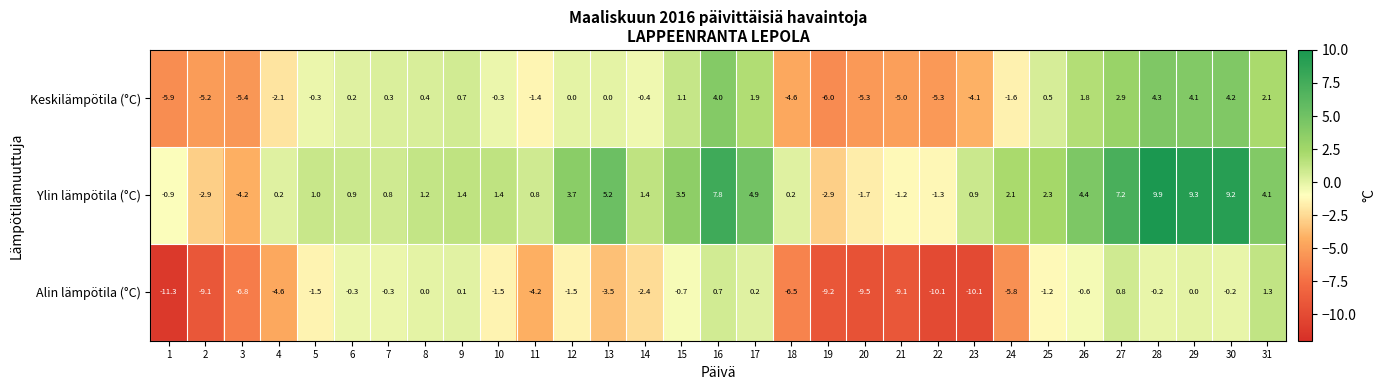

What value does the Alin lämpötila (°C) series have at 18?

-6.5